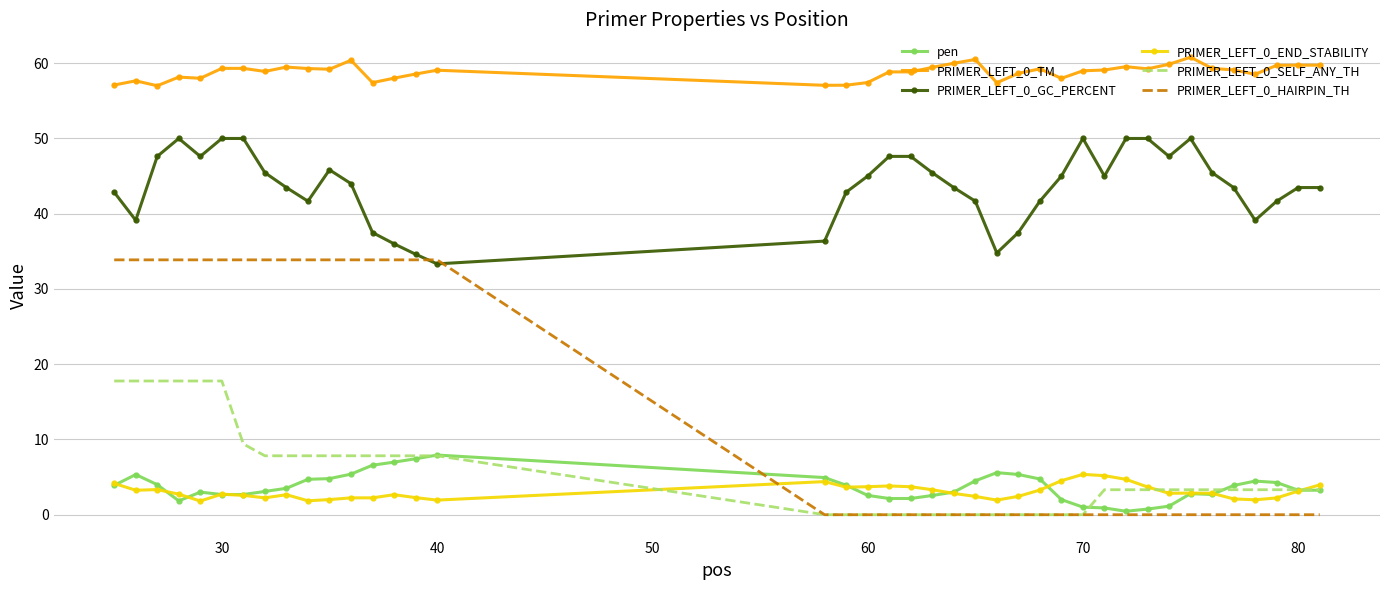

What is the highest value of the pen series?

7.9